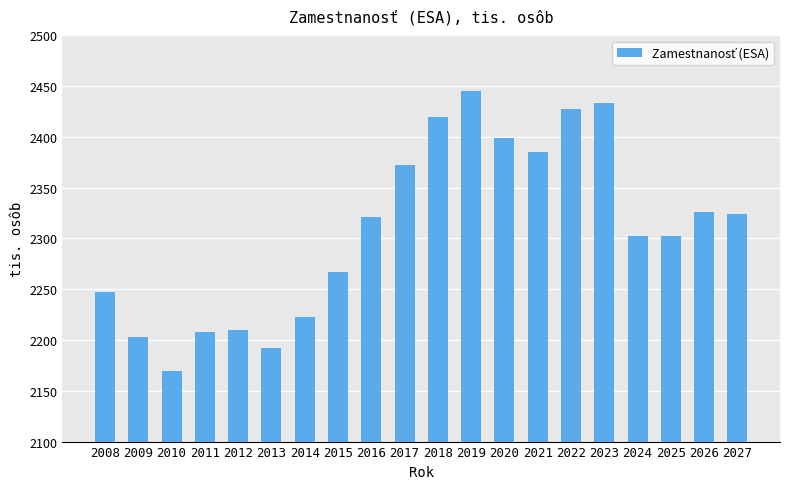

What is the change in value from 2013 to 2023?

+240.8